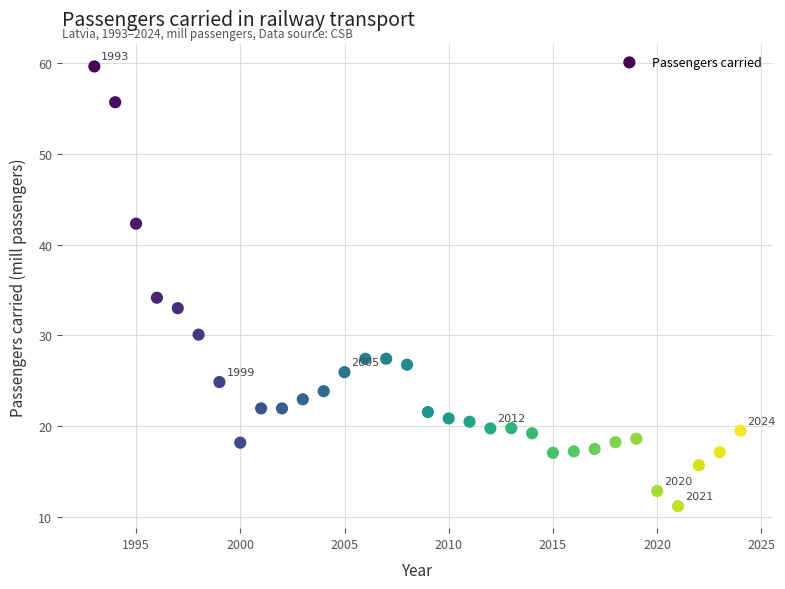

What Y value in the scatter plot is closest to 35?

34.1